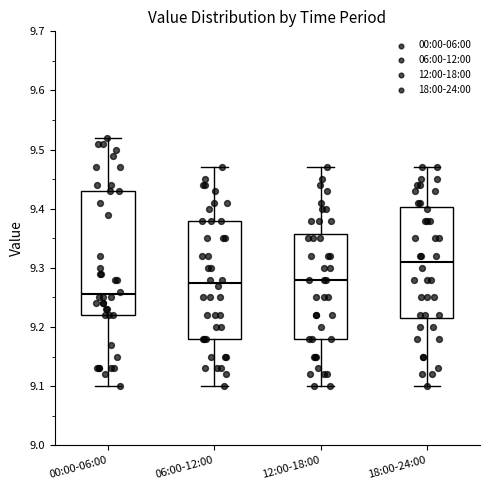

Reading left to right, read every box against the y-axis: the position of its median line, the range the box covers, and the ends of its whiskers. The values are not printed on the chart, so give them approximately, as read against the axis.

00:00-06:00: median 9.26, box 9.22 to 9.43, whiskers 9.10 to 9.52
06:00-12:00: median 9.28, box 9.18 to 9.38, whiskers 9.10 to 9.47
12:00-18:00: median 9.28, box 9.18 to 9.36, whiskers 9.10 to 9.47
18:00-24:00: median 9.31, box 9.22 to 9.40, whiskers 9.10 to 9.47